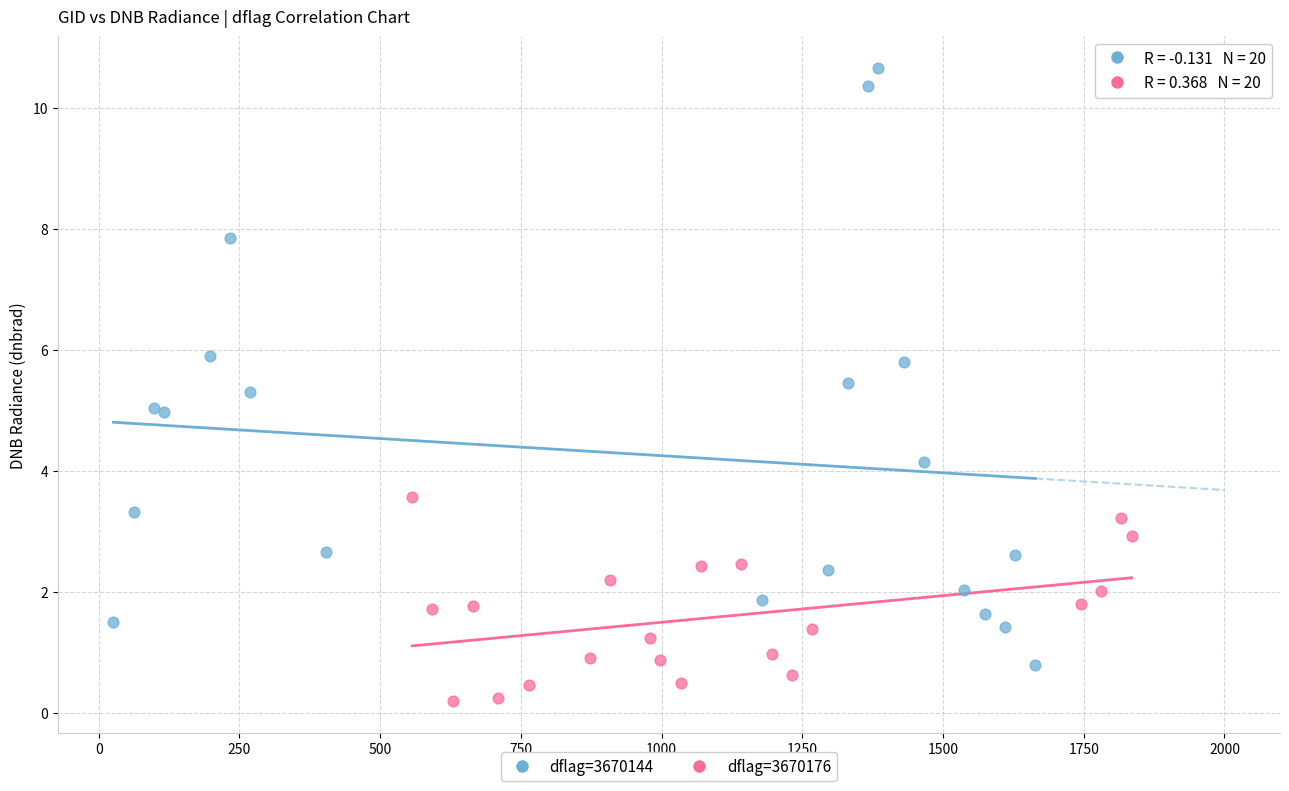

Which series contains the lowest Y value?

dflag=3670176